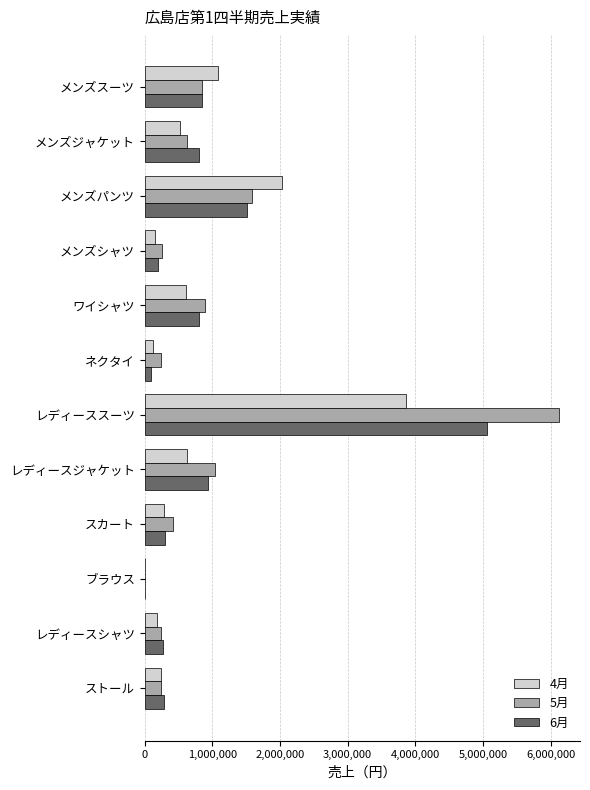

Is it true that 6月 equals 196000 at メンズシャツ?

True